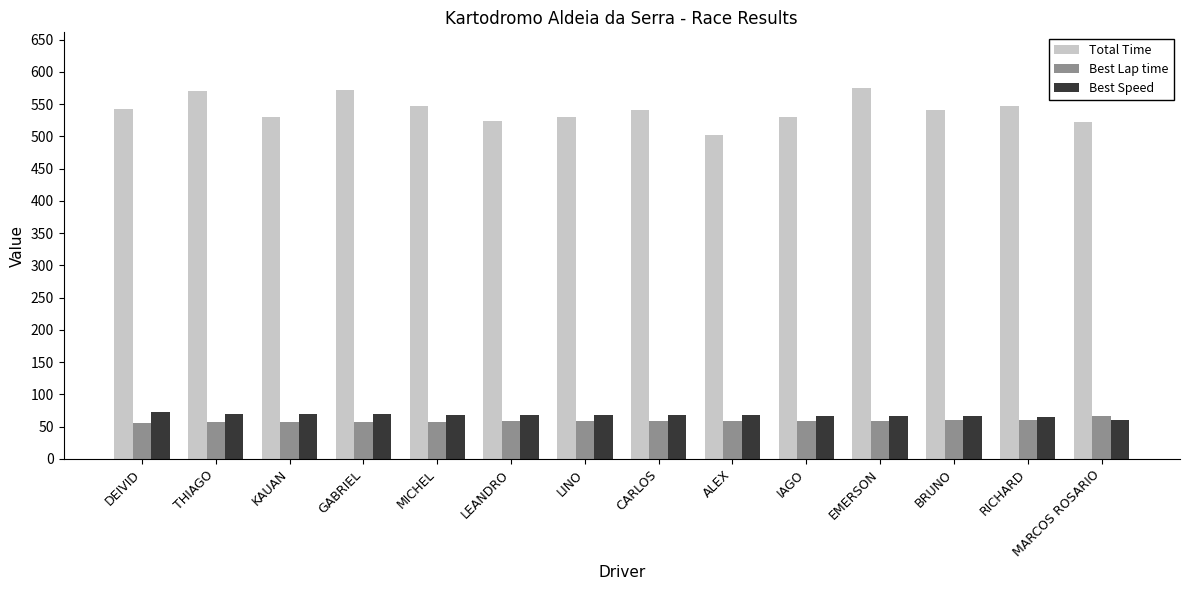

What is the value of the Best Lap time bar at the 9th from the left?

59.0